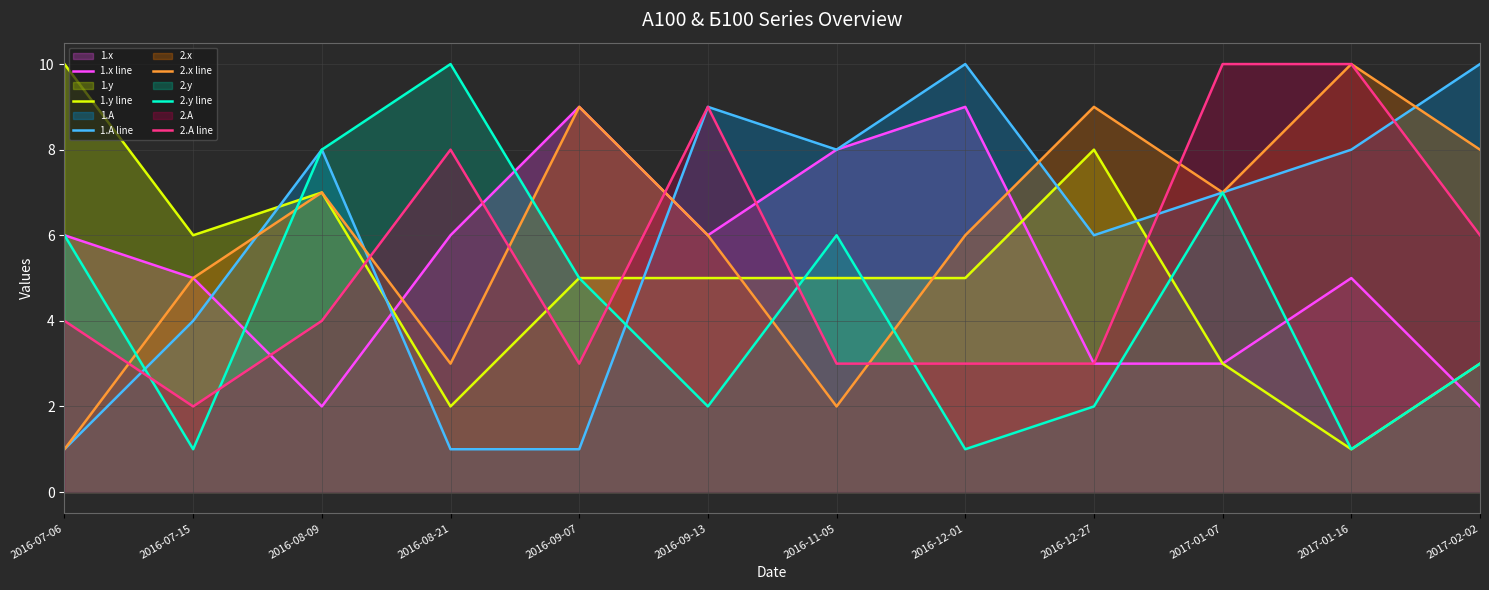

Which label corresponds to the smallest value in the chart?

2017-01-16